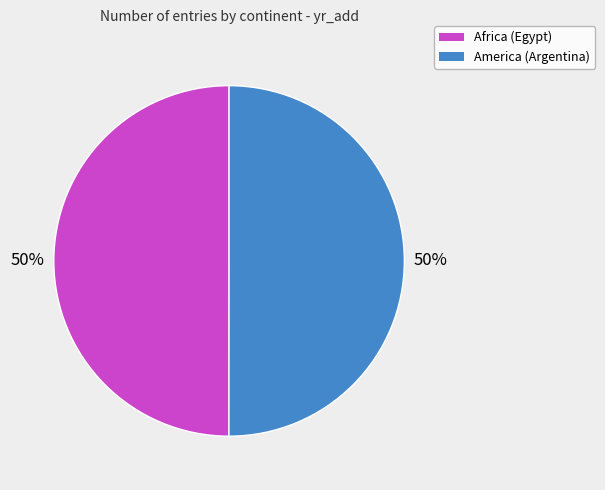

Approximately how many times larger is the value at America (Argentina) compared to Africa (Egypt)?

1.0